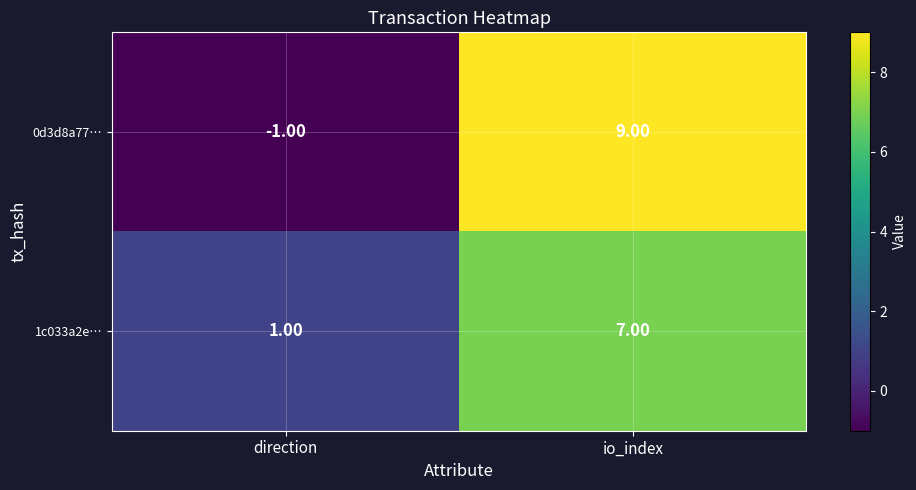

At direction, list the series in order from smallest to largest.

0d3d8a77…, 1c033a2e…